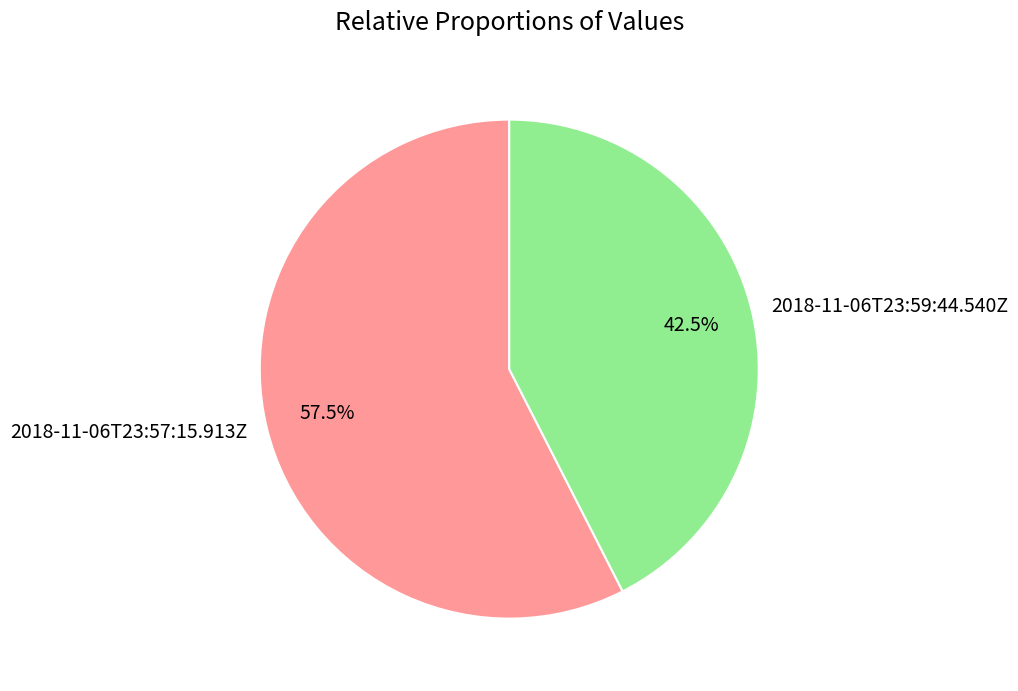

Between 2018-11-06T23:57:15.913Z and 2018-11-06T23:59:44.540Z, which is larger?

2018-11-06T23:57:15.913Z